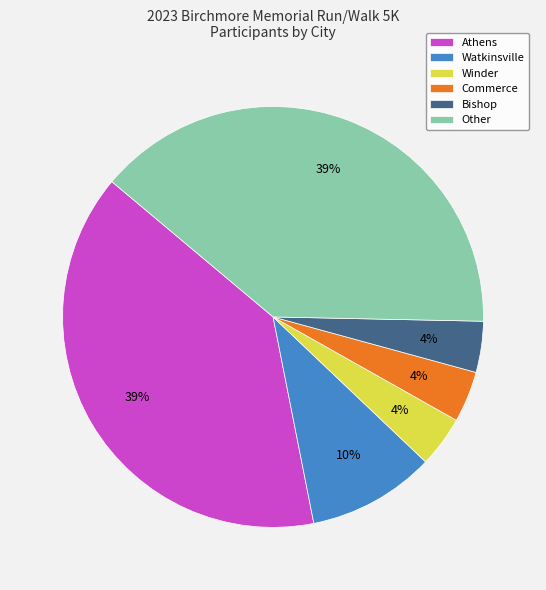

What percentage is the Watkinsville slice, to the nearest percent?

10%